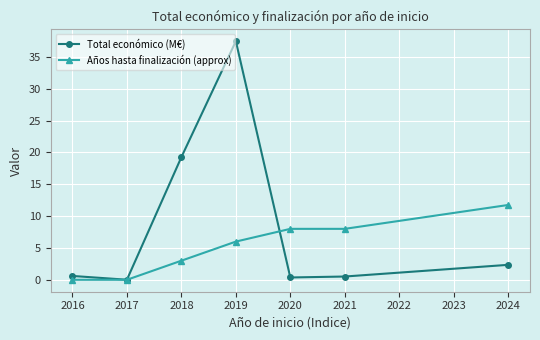

True or false: Total económico (M€) and Años hasta finalización (approx) intersect in this chart.

True